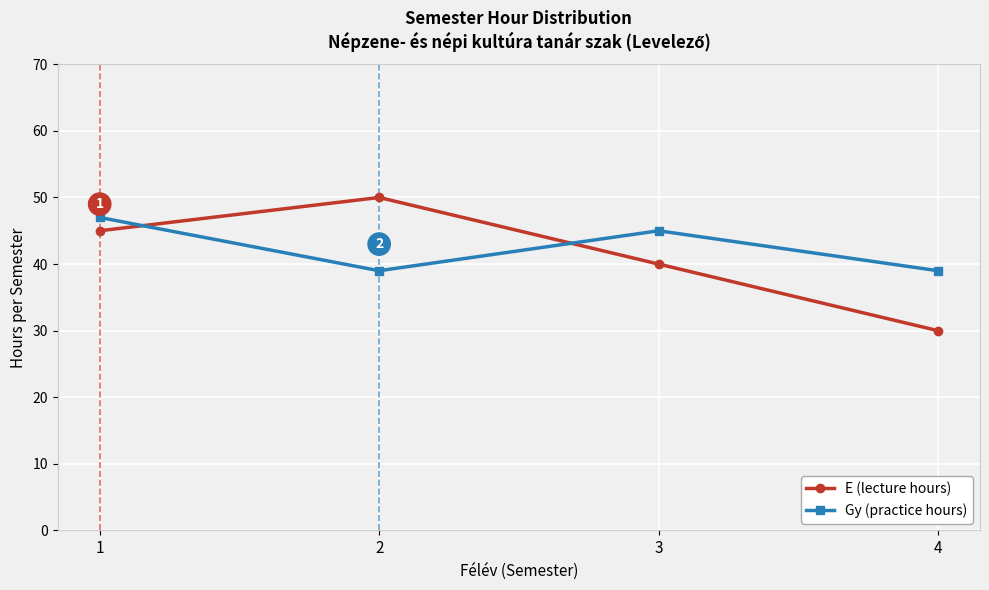

How many lines are shown in the chart?

2